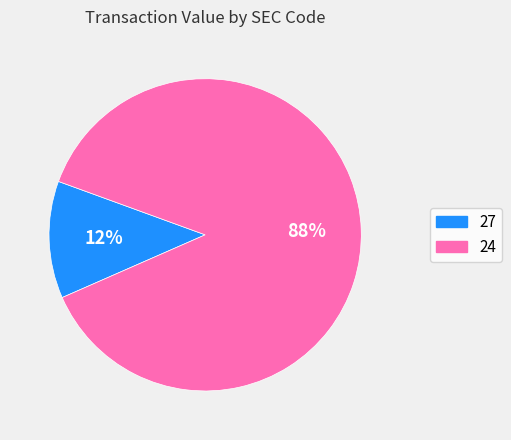

Between 24 and 27, which is larger?

24